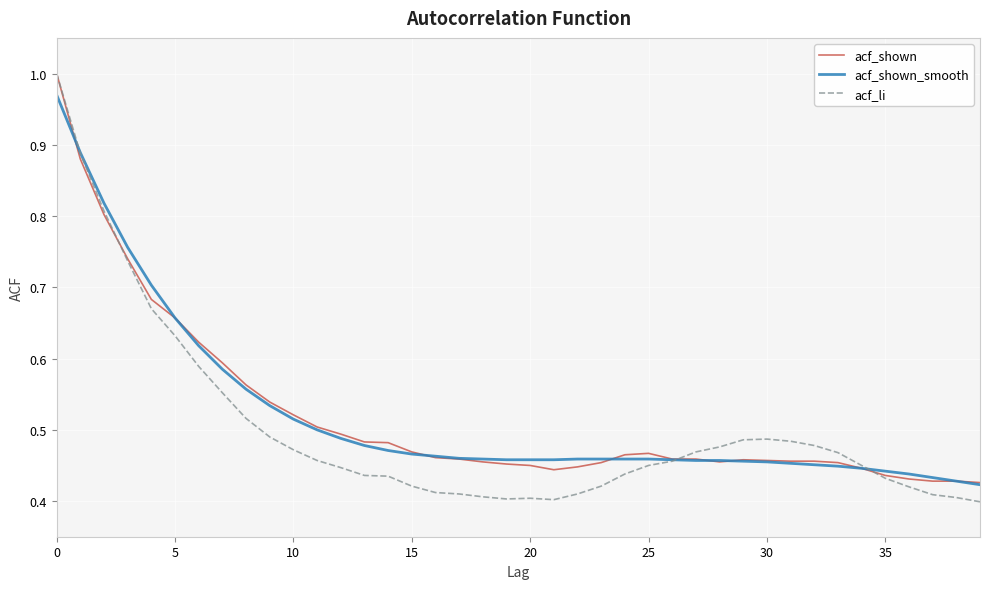

How many acf_li values are between 0 and 1?

40